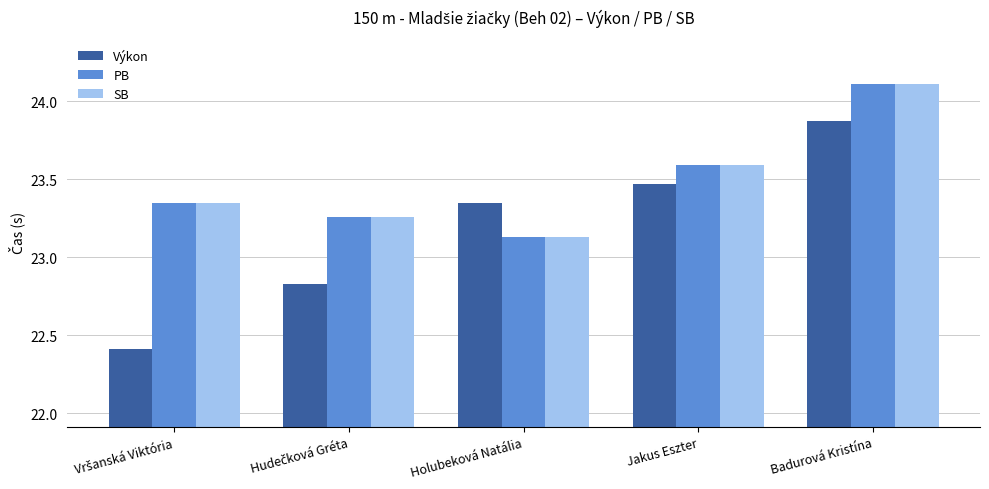

True or false: PB has a value of 15.8 at Holubeková Natália.

False